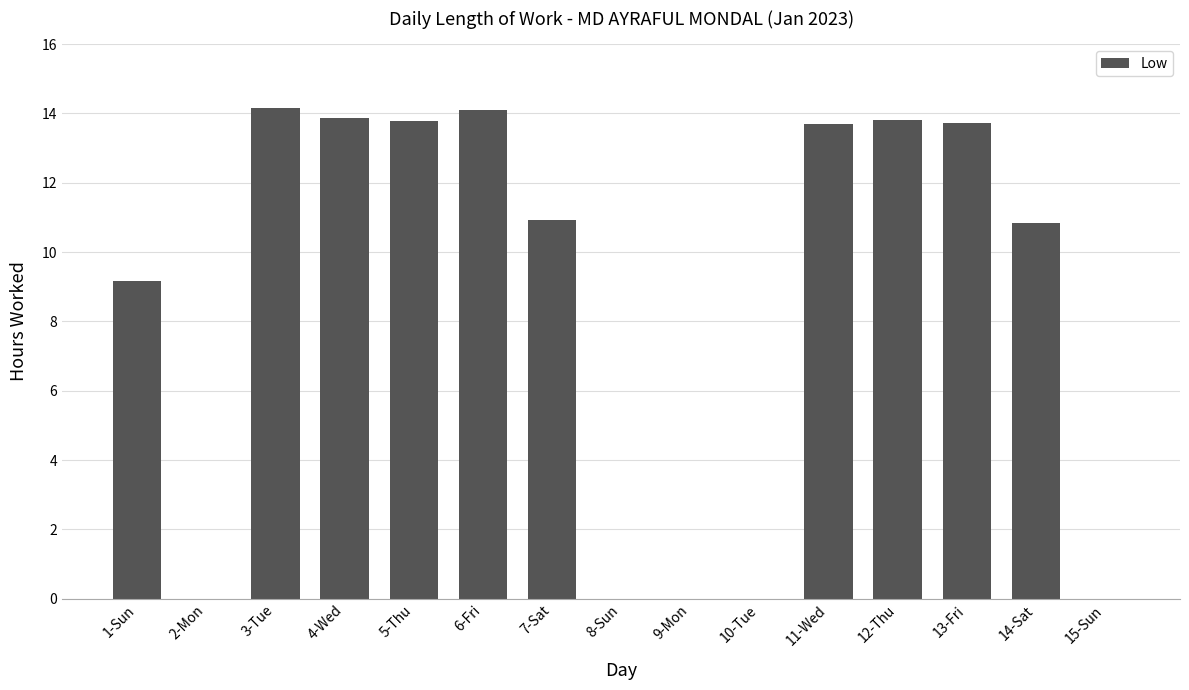

The chart shows a value of 13.9 at 4-Wed. True or false?

True